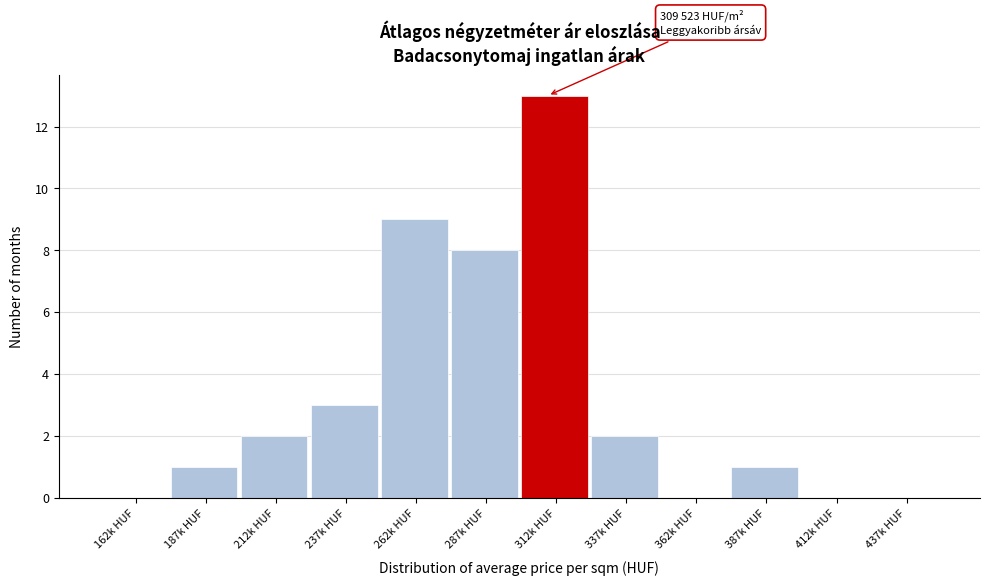

Reading right to left, list all the values displayed in this chart.

437k HUF=0	412k HUF=0	387k HUF=1	362k HUF=0	337k HUF=2	312k HUF=13	287k HUF=8	262k HUF=9	237k HUF=3	212k HUF=2	187k HUF=1	162k HUF=0